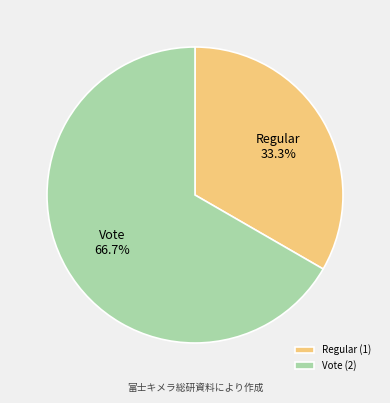

To the nearest percent, what is the combined percentage of Vote and Regular?

100%